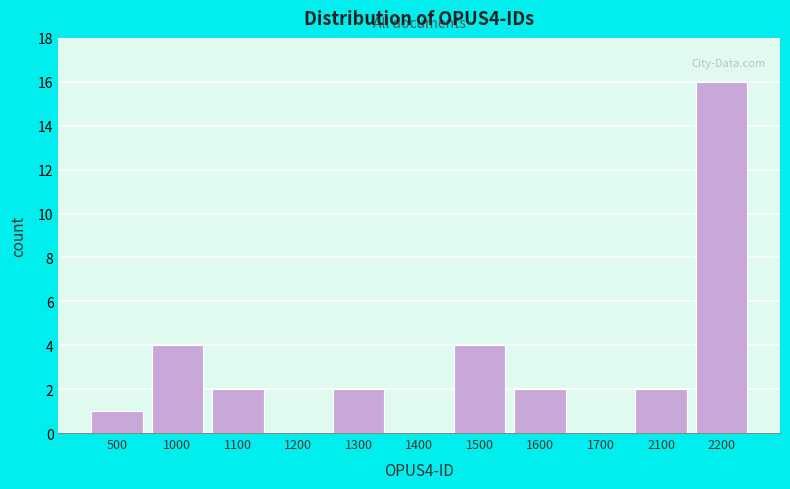

Reading right to left, list all the values displayed in this chart.

2200=16	2100=2	1700=0	1600=2	1500=4	1400=0	1300=2	1200=0	1100=2	1000=4	500=1